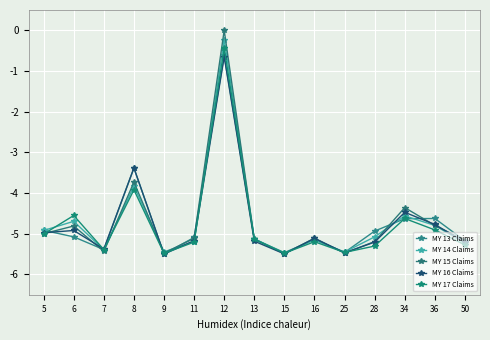

How many lines are shown in the chart?

5